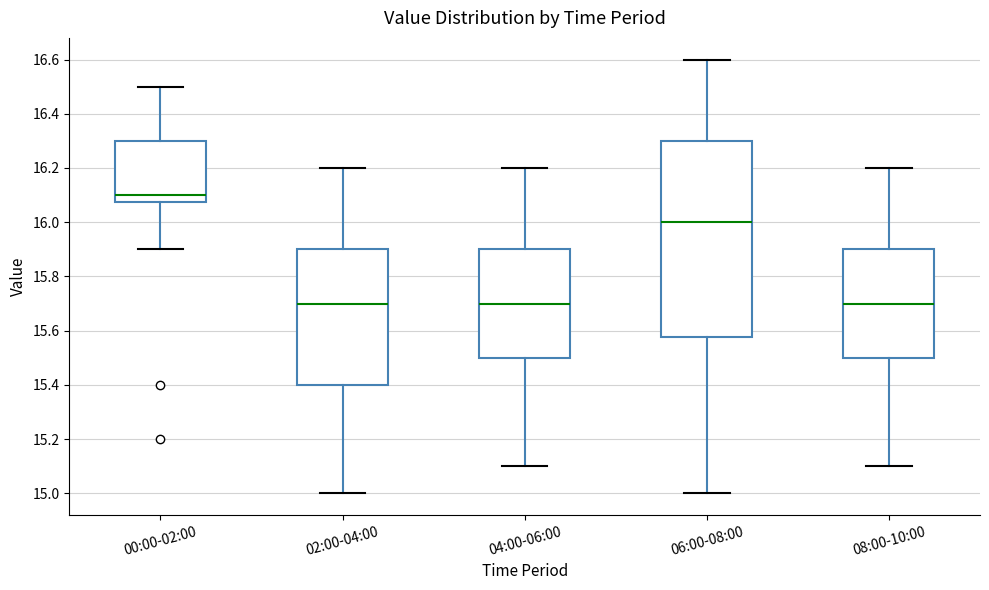

Reading left to right, transcribe this box plot: for each box, give where its median line is, the range the box spans, and where its two whiskers end, as read against the y-axis. The values are not printed on the chart, so give them approximately, as read against the axis.

00:00-02:00: median 16.10, box 16.08 to 16.30, whiskers 15.90 to 16.50
02:00-04:00: median 15.70, box 15.40 to 15.90, whiskers 15.00 to 16.20
04:00-06:00: median 15.70, box 15.50 to 15.90, whiskers 15.10 to 16.20
06:00-08:00: median 16.00, box 15.58 to 16.30, whiskers 15.00 to 16.60
08:00-10:00: median 15.70, box 15.50 to 15.90, whiskers 15.10 to 16.20